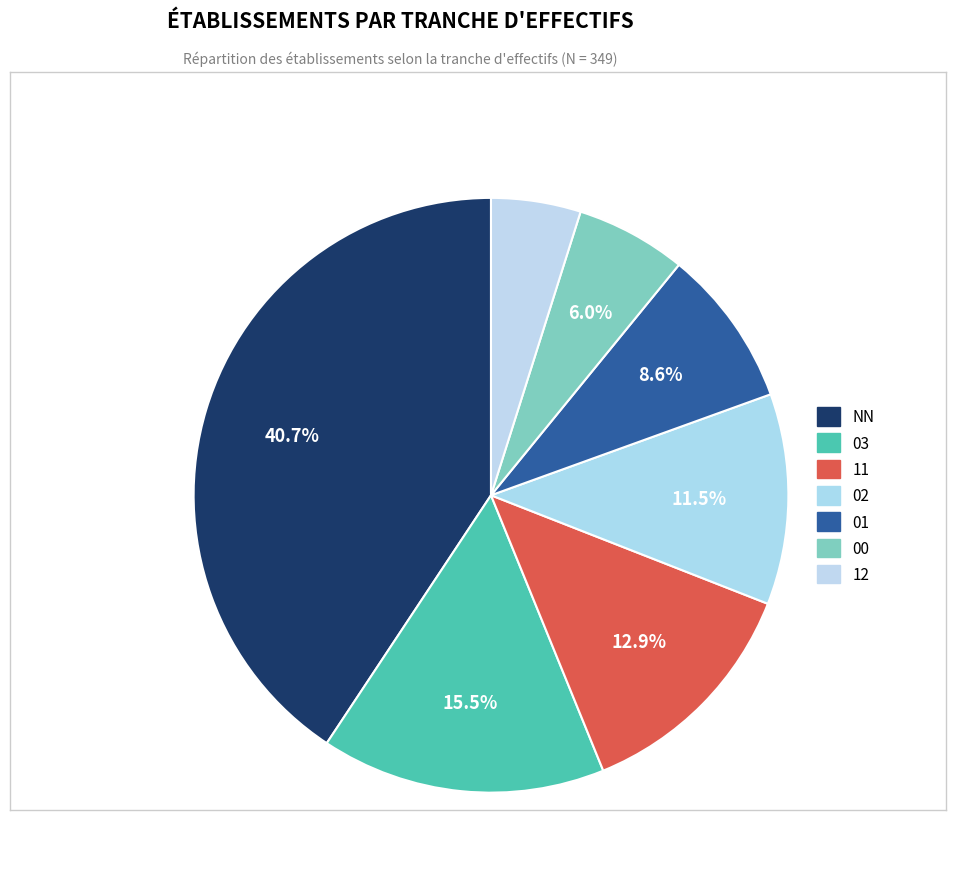

Is there a majority slice in this chart?

No